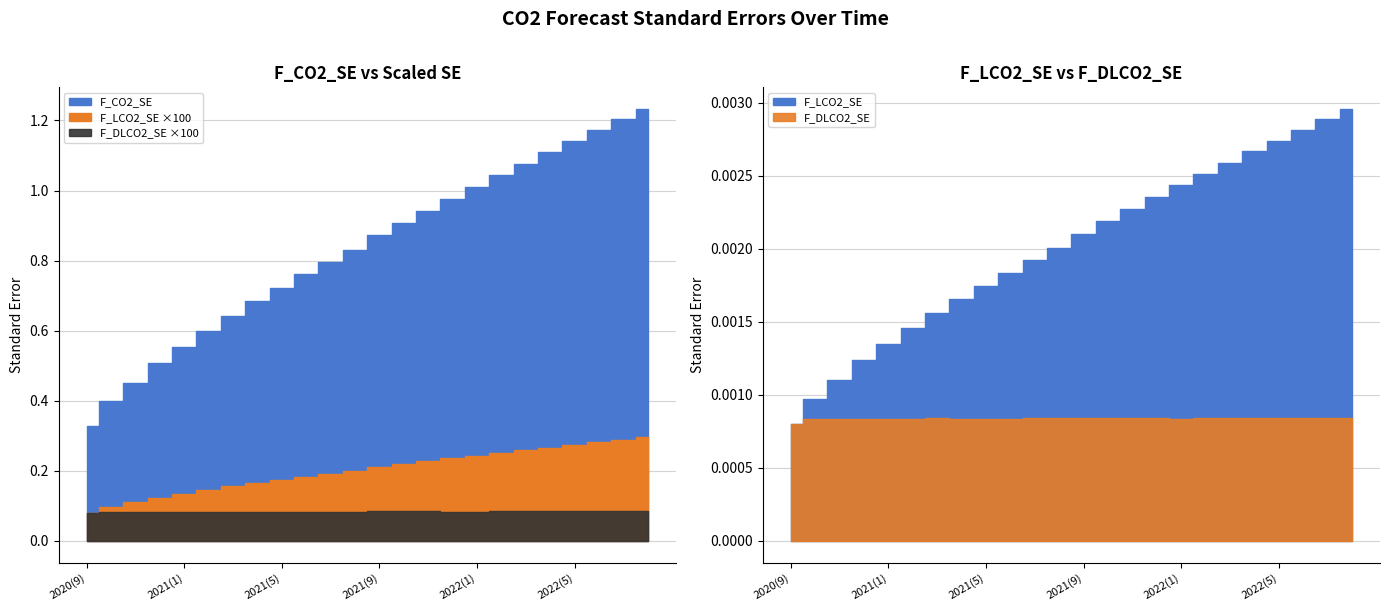

Which has a higher value, 2021(11) or 2022(3)?

2022(3)